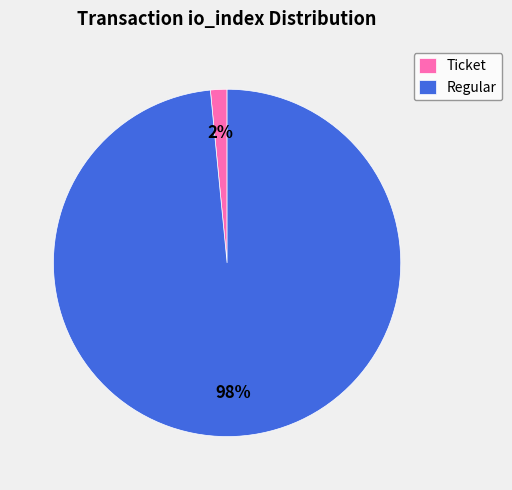

Is it true that Ticket is 2% of the pie?

True